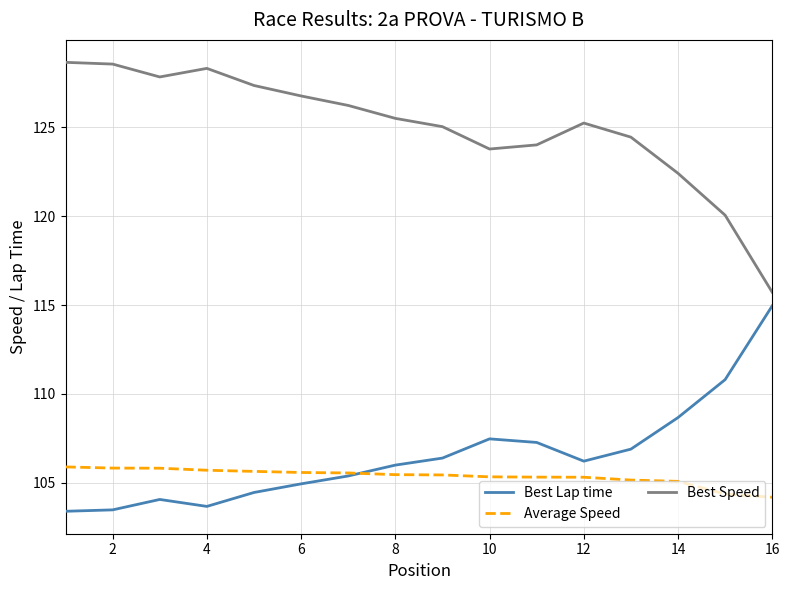

Which series has the largest range (max minus min)?

Best Speed